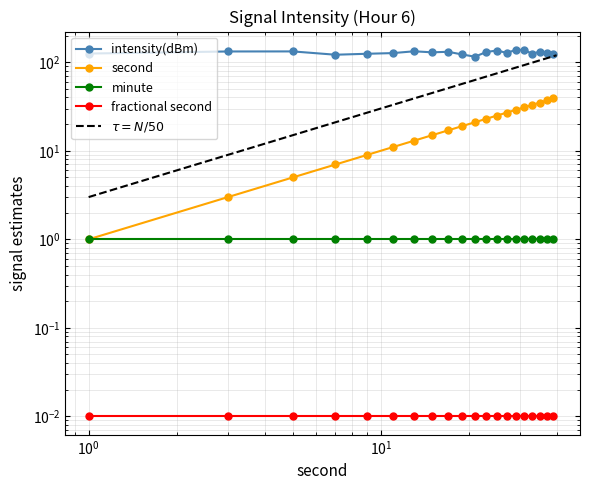

Is it true that intensity(dBm) equals 40.9 at 28?

False